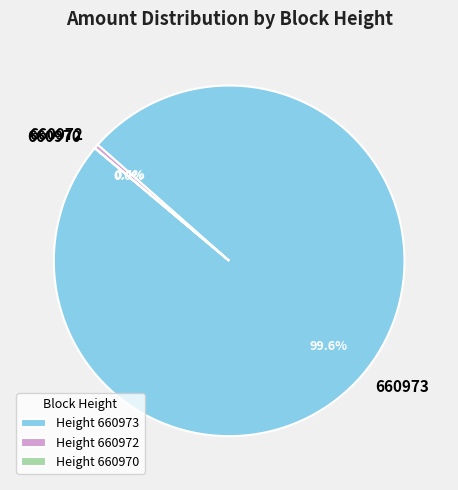

Between Height 660973 and Height 660972, which is larger?

Height 660973